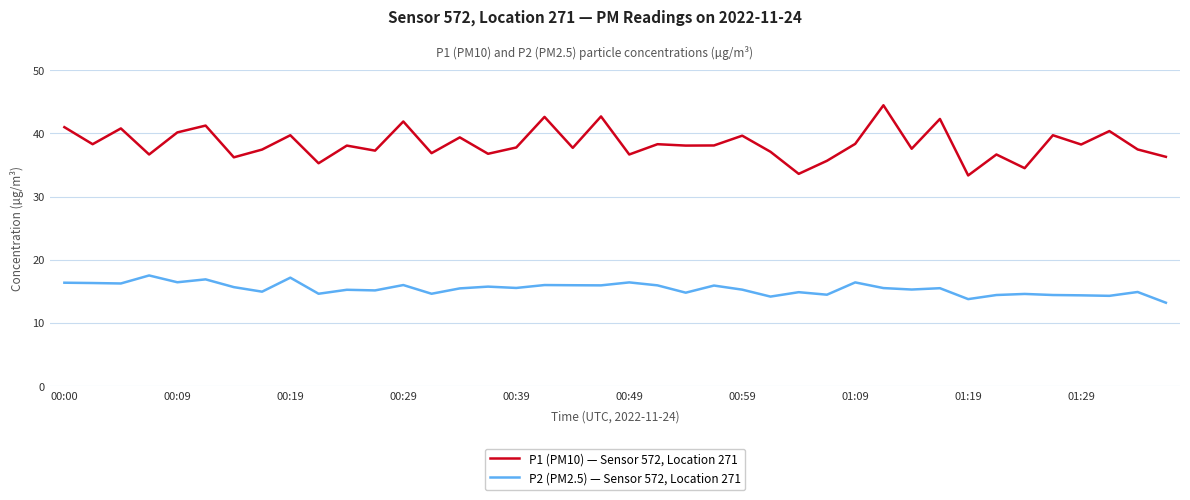

What is the smallest value displayed?

13.2